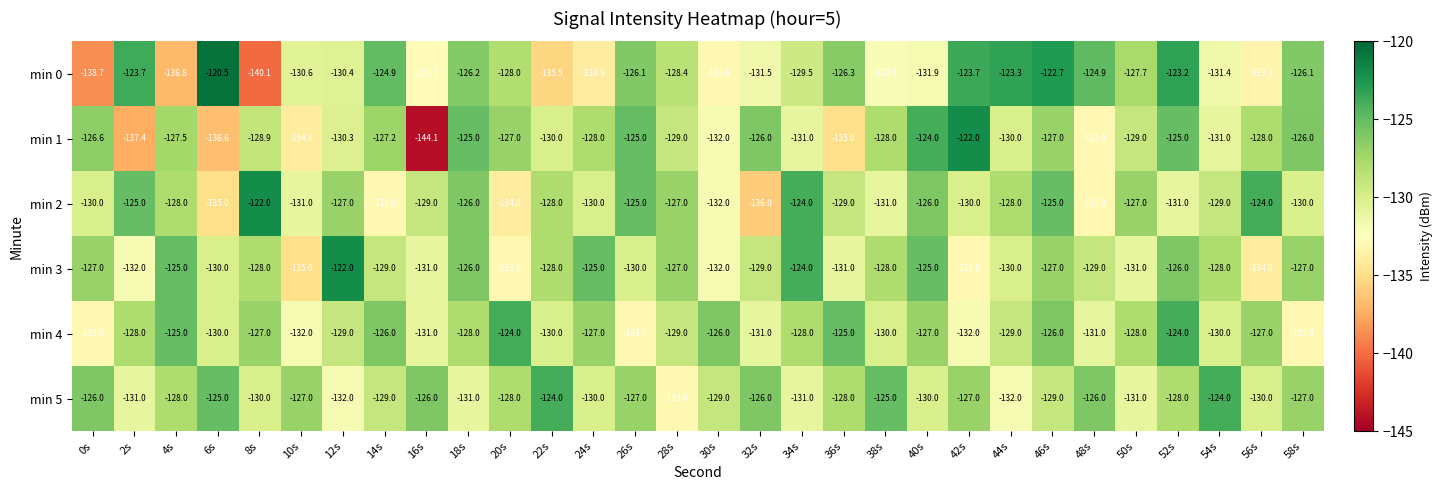

What is the spread (max minus min) of values at 38s?

7.1